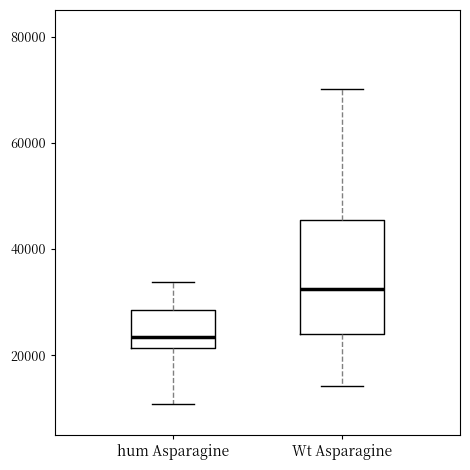

Which box's median line is the lowest?

hum Asparagine